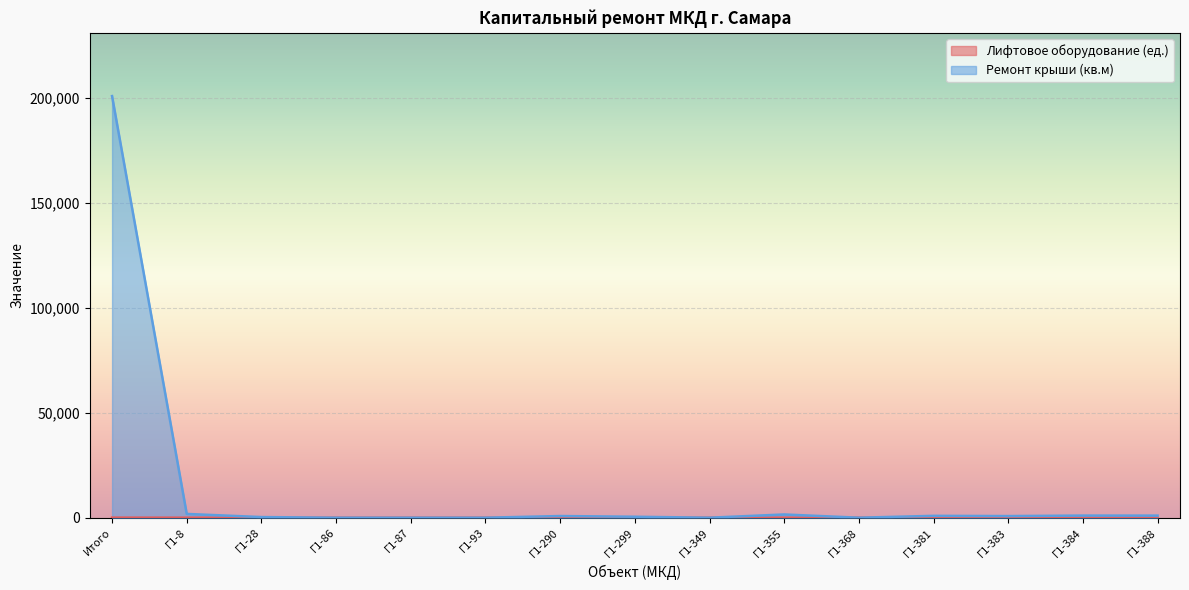

What is the sum of all Лифтовое оборудование (ед.) values?

34.0